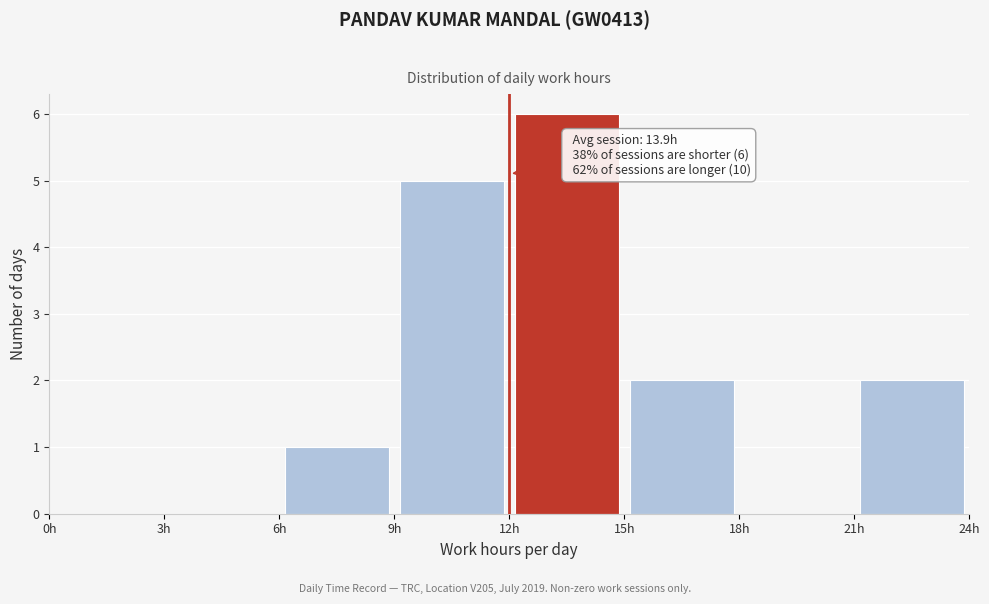

Which range on the x-axis has the tallest bar?

12 to 15